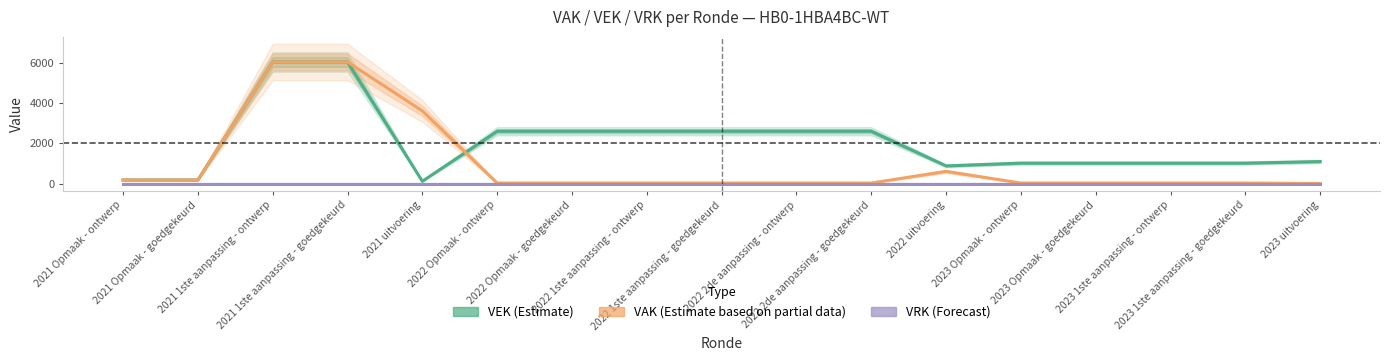

What is the difference between the VEK (Estimate) values at 2021 Opmaak - goedgekeurd and 2022 1ste aanpassing - ontwerp?

2421